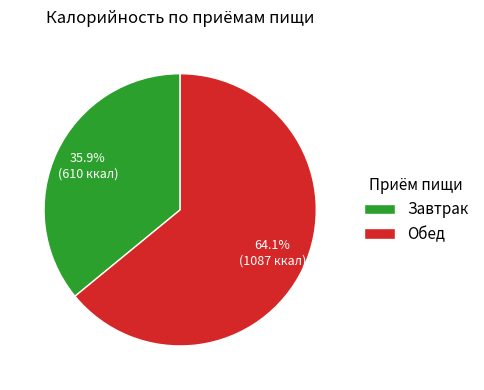

Rank the categories by value from highest to lowest.

Обед, Завтрак